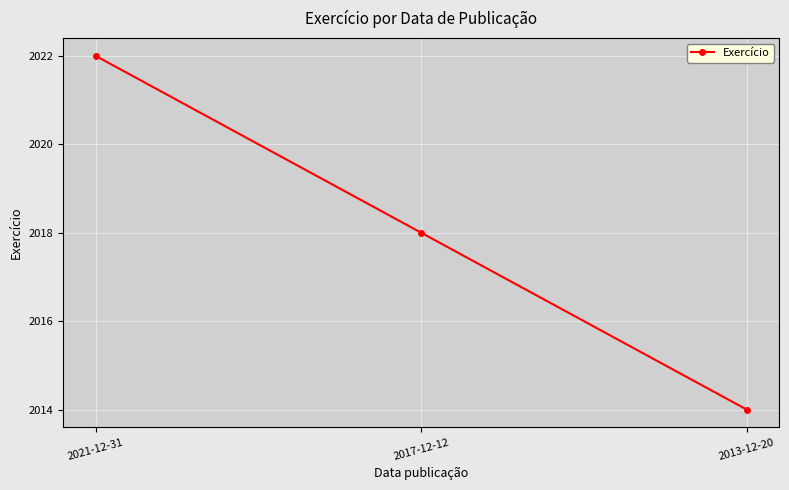

What is the average value?

2018